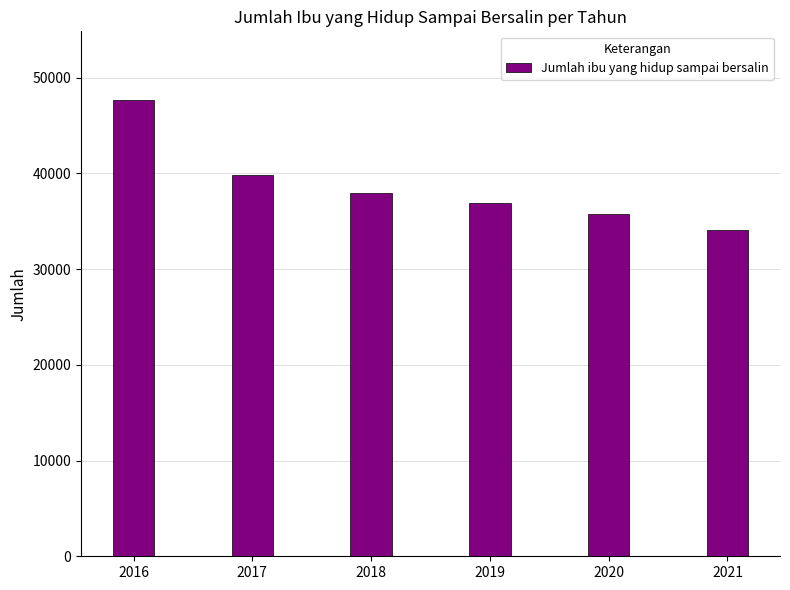

How many categories are shown in the chart?

6